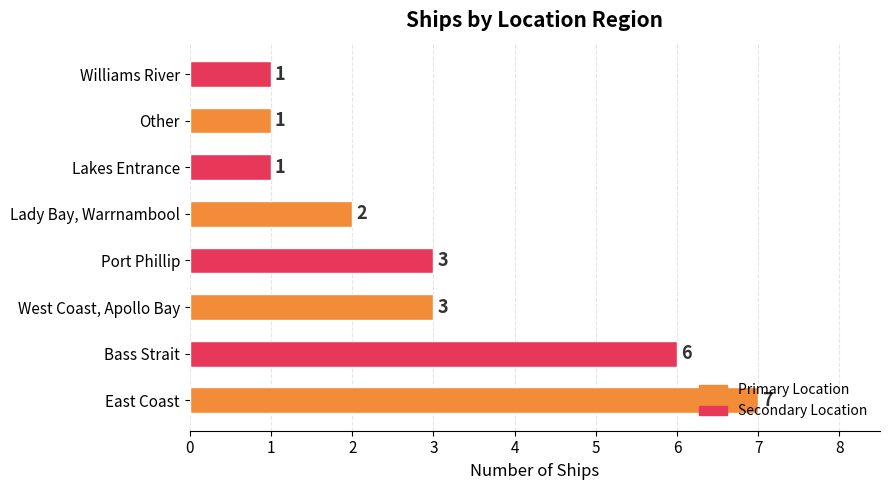

Are the bars grouped side by side (vs. stacked)?

No